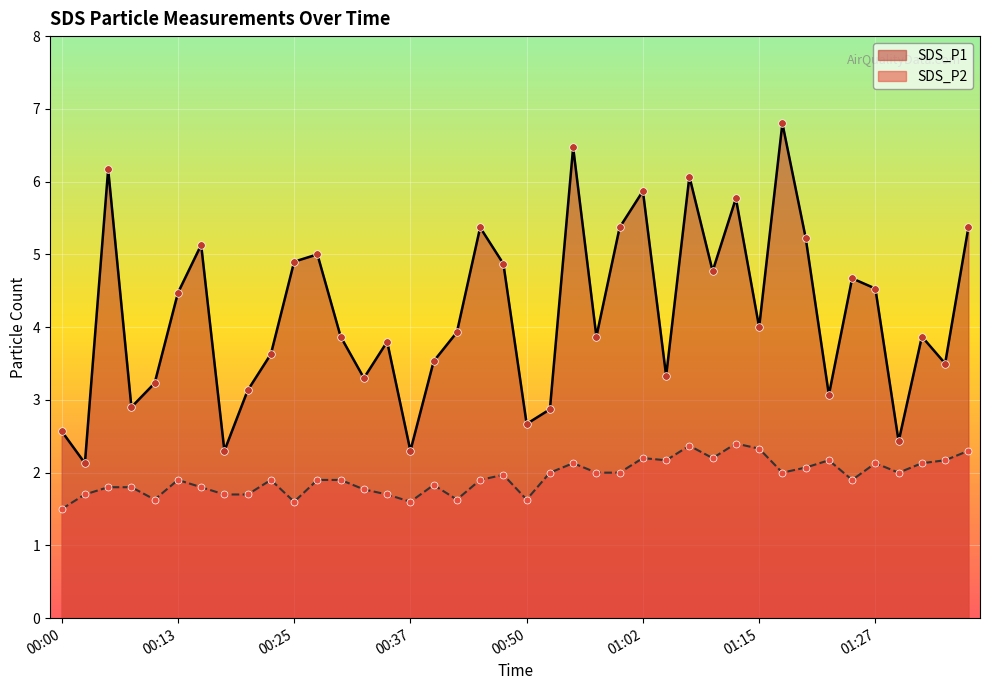

Which series has the largest total across all categories?

SDS_P1